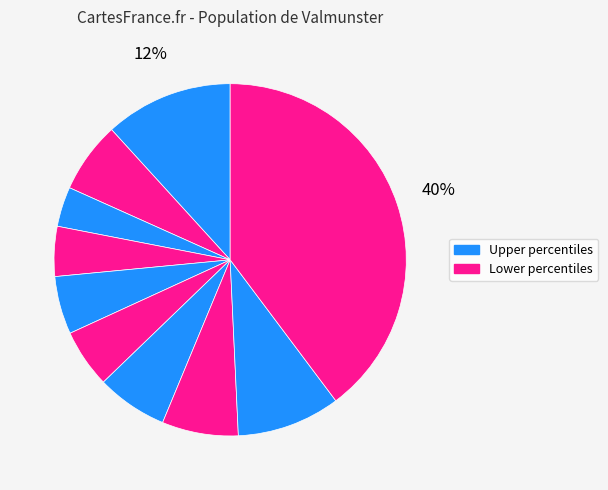

How many slices are in this pie chart?

10